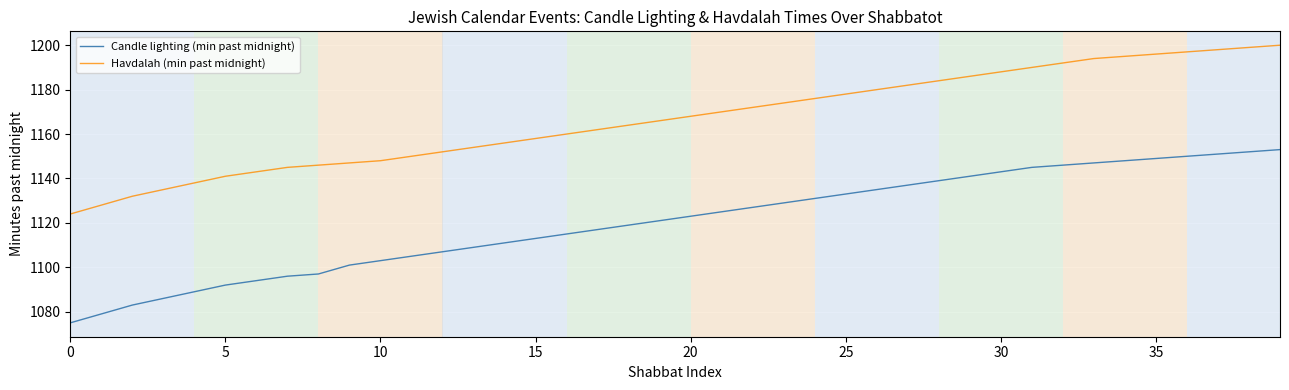

Reading left to right, what are all the values shown in this chart?

Candle lighting (min past midnight): 1075	1079	1083	1086	1089	1092	1094	1096	1097	1101	1103	1105	1107	1109	1111	1113	1115	1117	1119	1121	1123	1125	1127	1129	1131	1133	1135	1137	1139	1141	1143	1145	1146	1147	1148	1149	1150	1151	1152	1153
Havdalah (min past midnight): 1124	1128	1132	1135	1138	1141	1143	1145	1146	1147	1148	1150	1152	1154	1156	1158	1160	1162	1164	1166	1168	1170	1172	1174	1176	1178	1180	1182	1184	1186	1188	1190	1192	1194	1195	1196	1197	1198	1199	1200